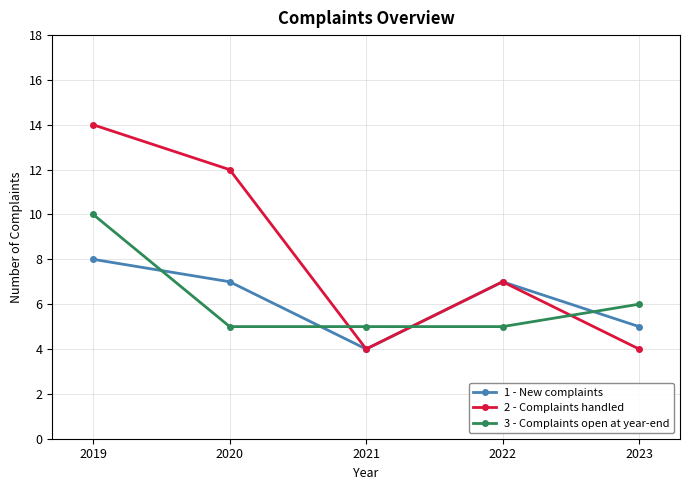

What is the total value across all series at 2022?

19